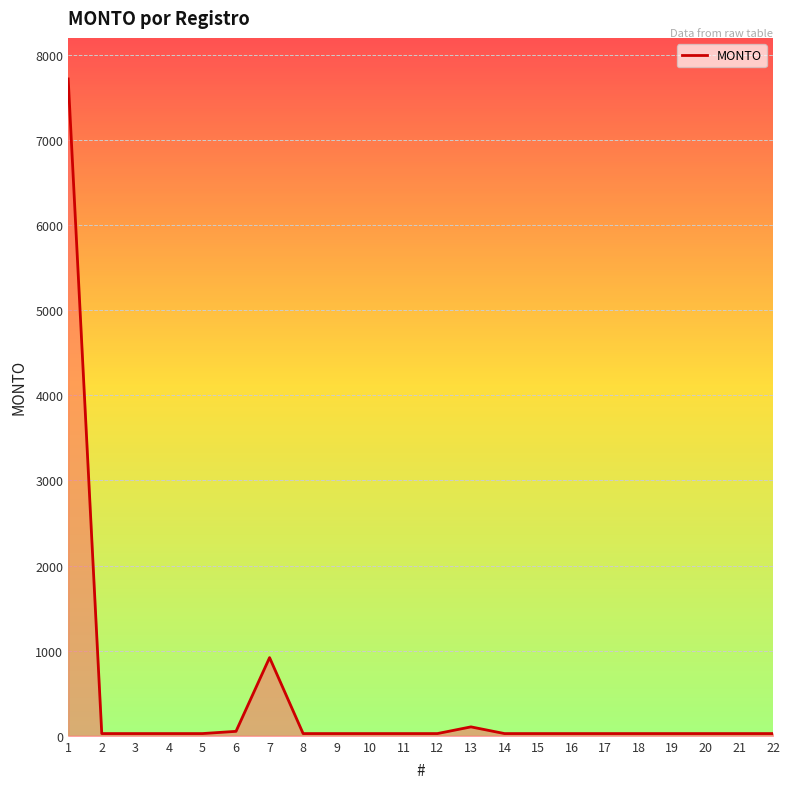

Approximately how many times larger is the value at 4 compared to 18?

1.0